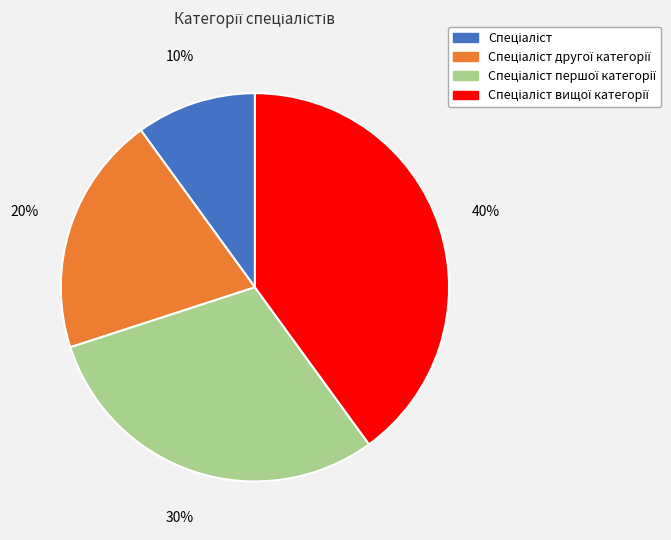

Is there any slice that represents more than half of the pie?

No